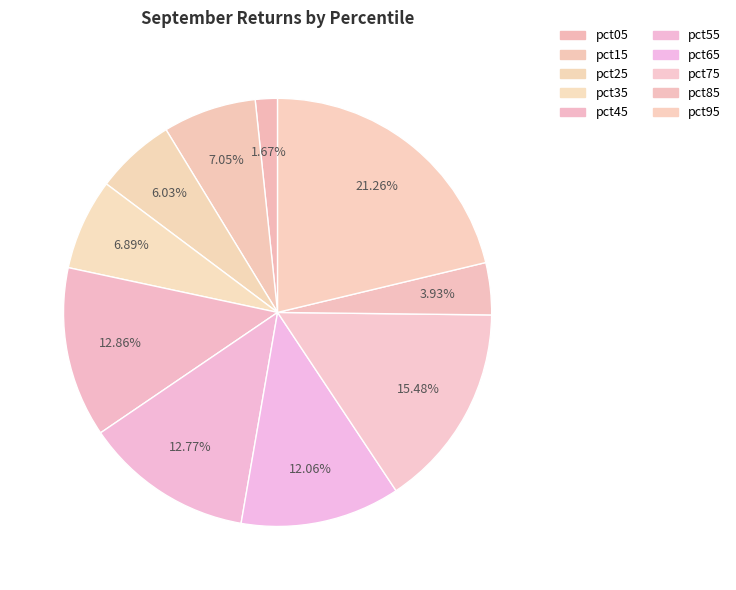

To the nearest percent, what is the average slice percentage?

10%